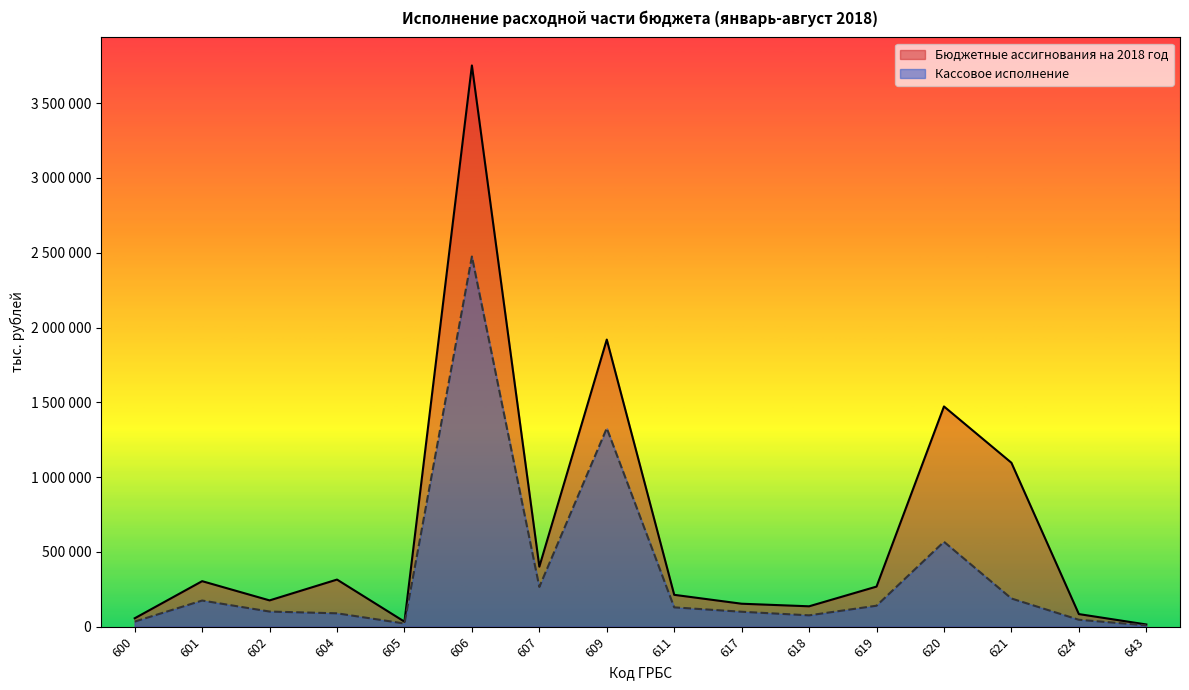

What is the difference between the Бюджетные ассигнования на 2018 год values at 606 and 620?

2279664